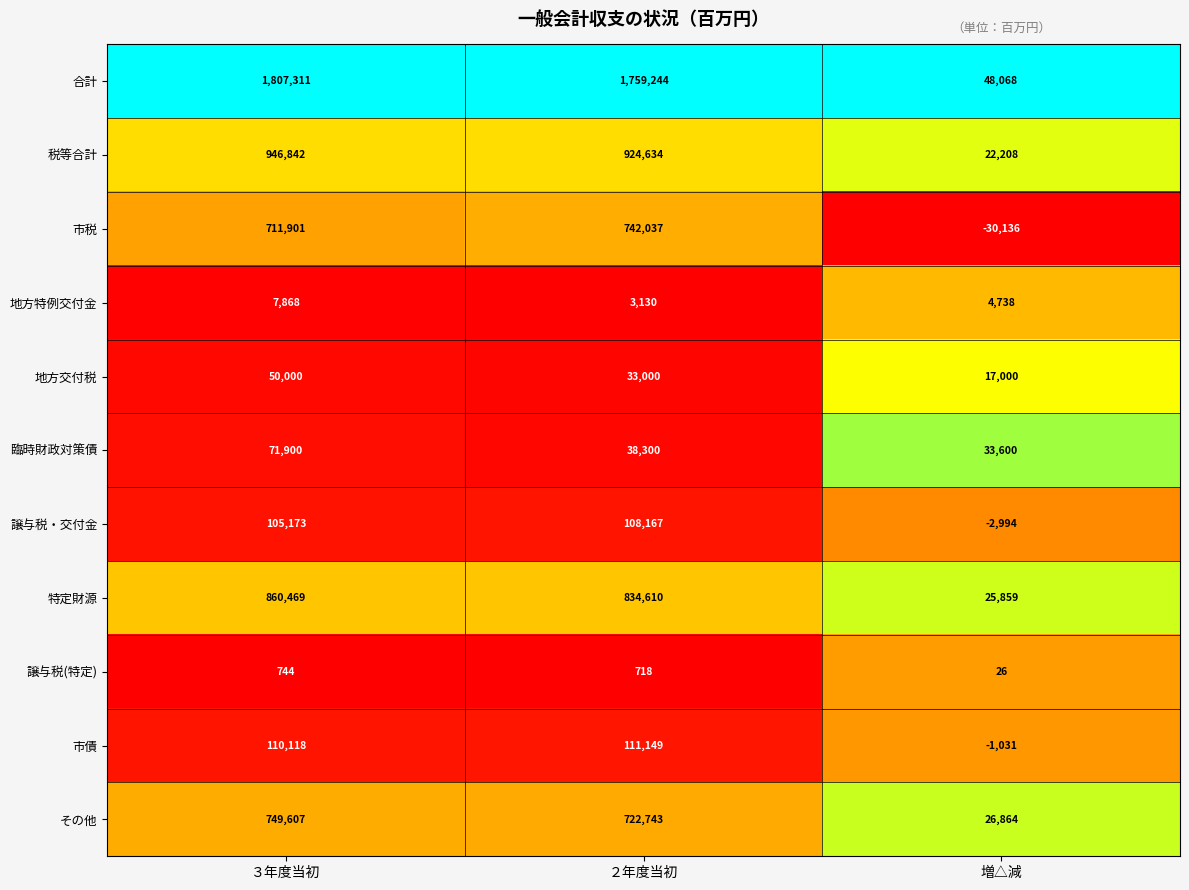

What is the difference between the maximum and second lowest values in the 合計 series?

48067